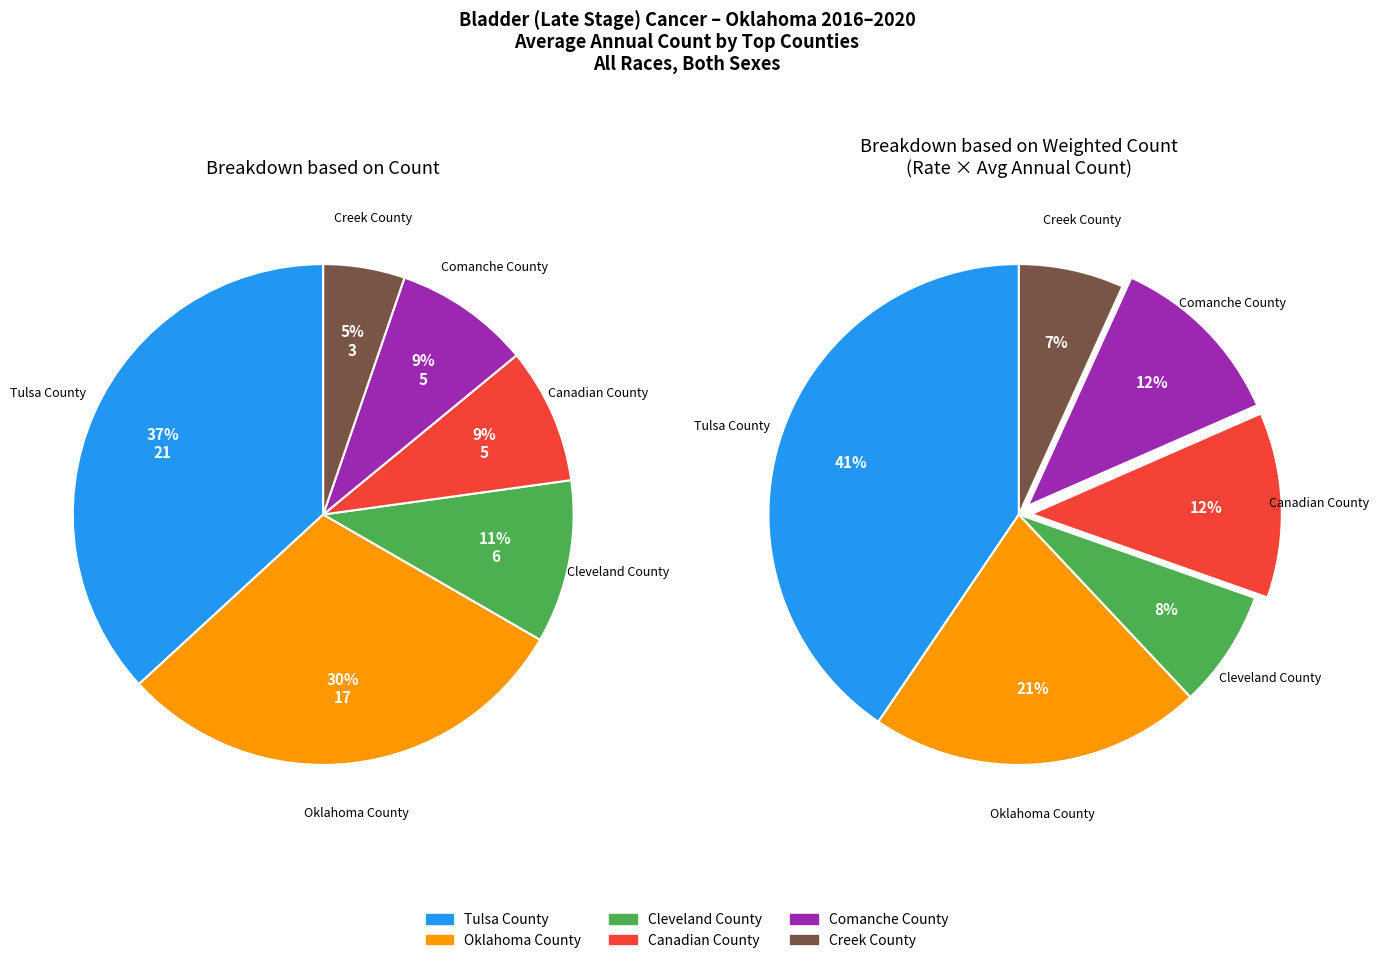

To the nearest percent, what is the difference between the Tulsa County and Creek County slice percentages?

32%